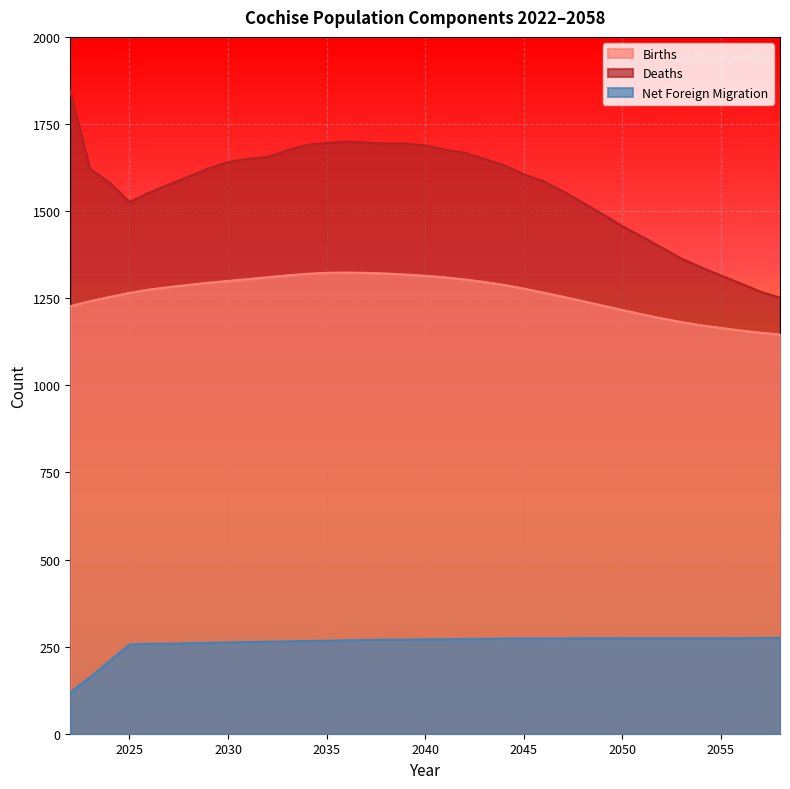

True or false: Net Foreign Migration and Births intersect in this chart.

False